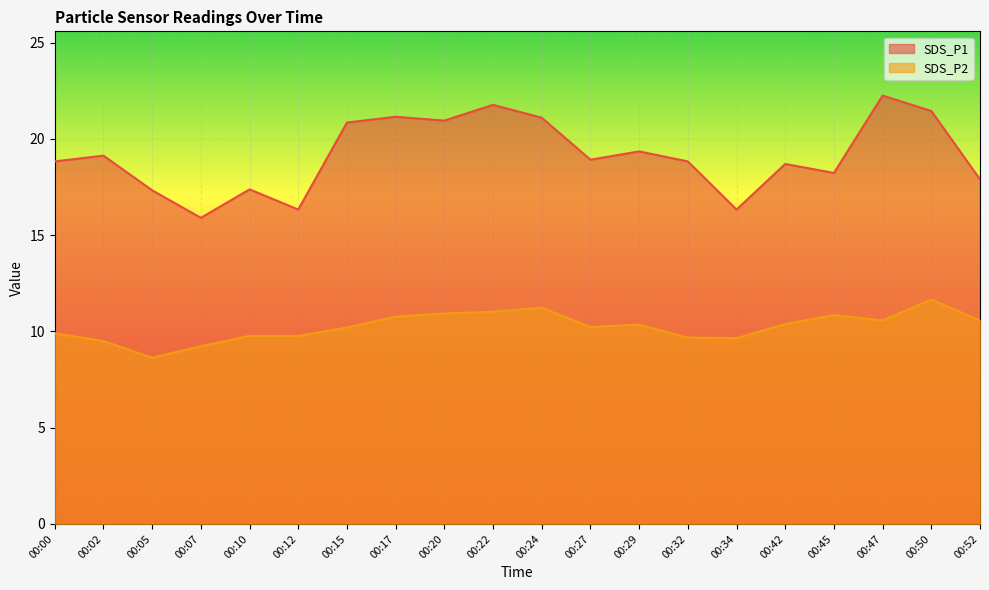

What is the value of the SDS_P2 point at the 10th from the left?

11.0